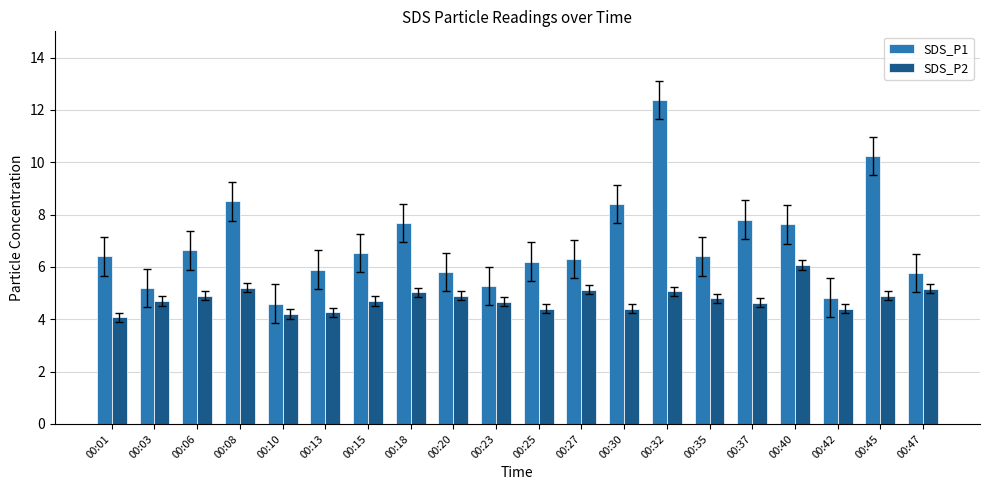

What value does the SDS_P1 series have at 00:47?

5.8